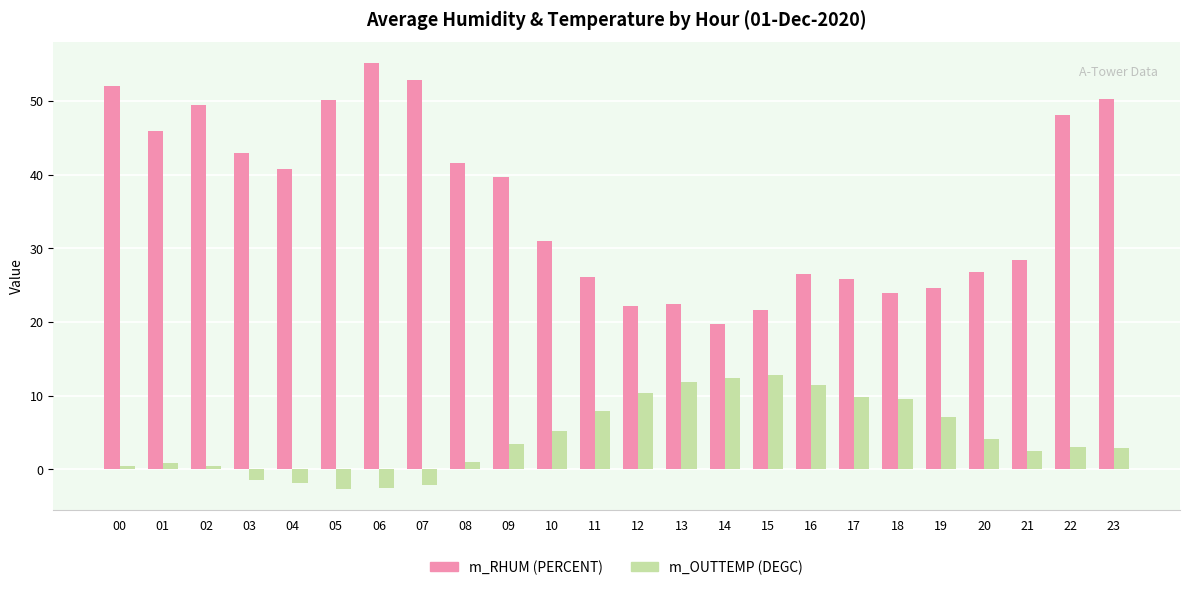

What is the total value across all series at 20?

30.8